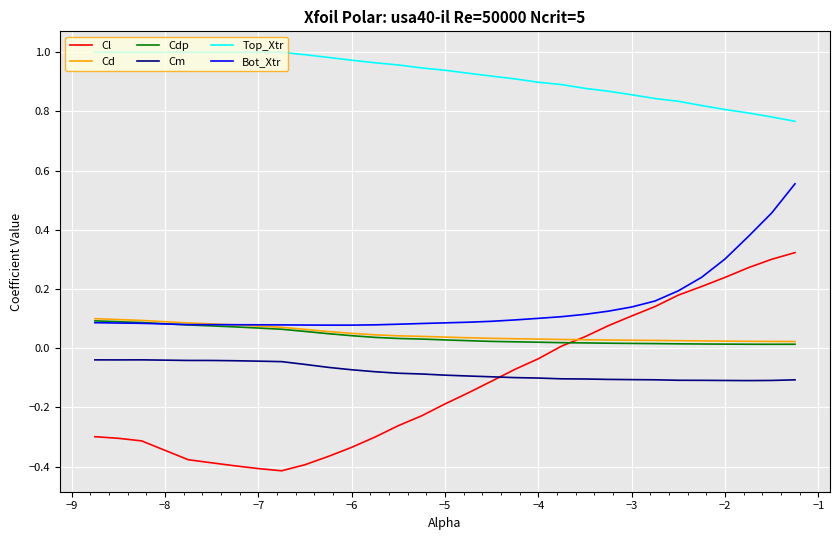

True or false: Bot_Xtr and Cm cross at least once.

False